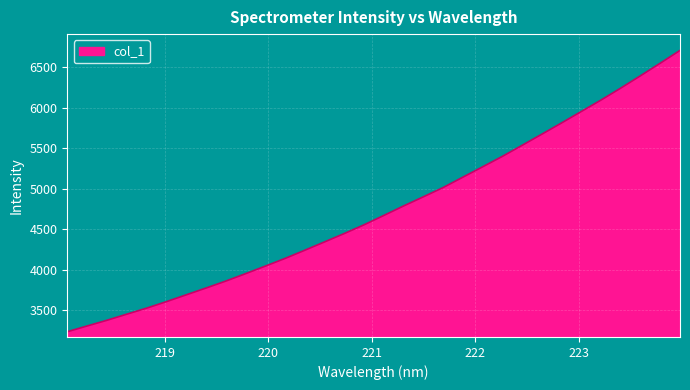

How many distinct data groups are displayed?

1